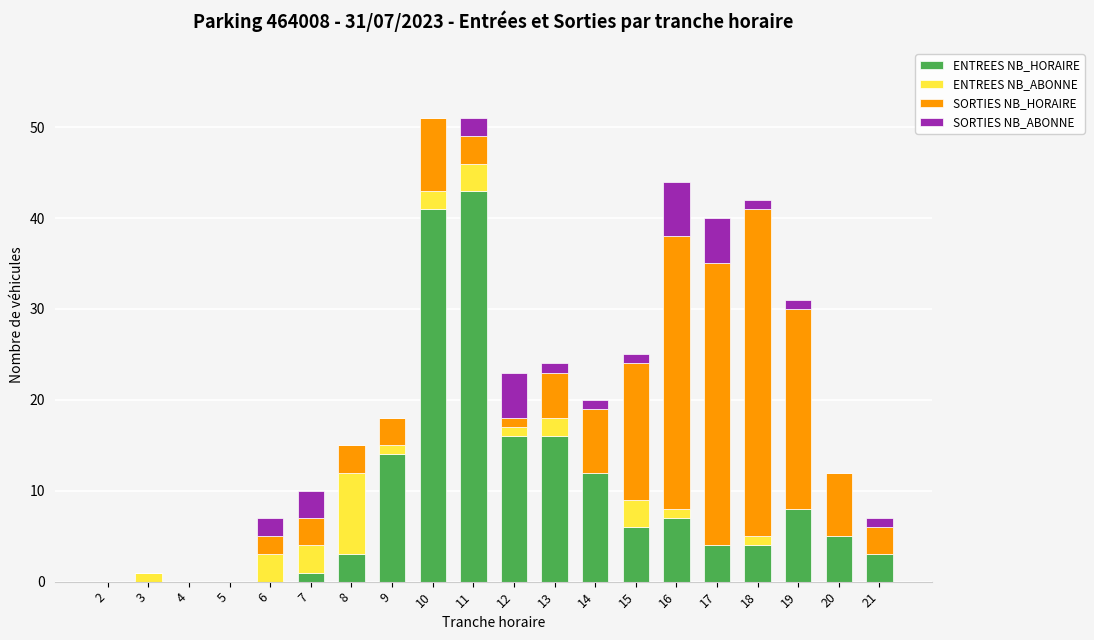

Count the number of data series in this chart.

4